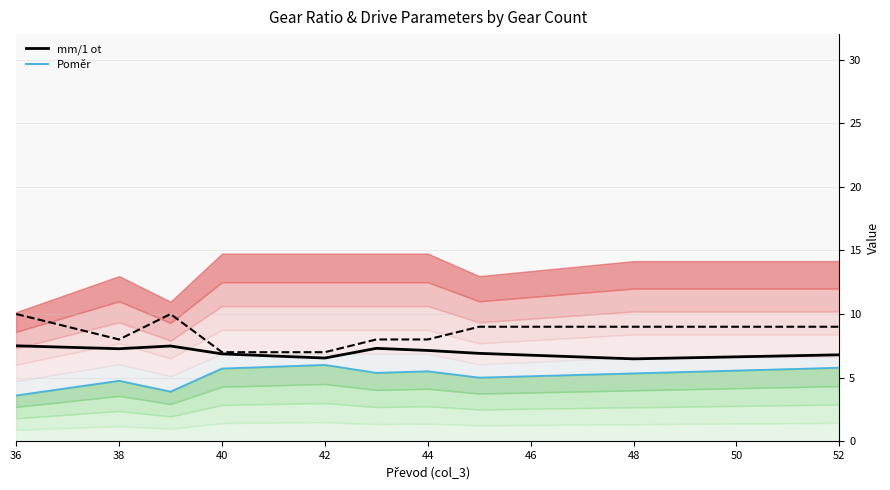

What is the highest value of the Poměr series?

6.0